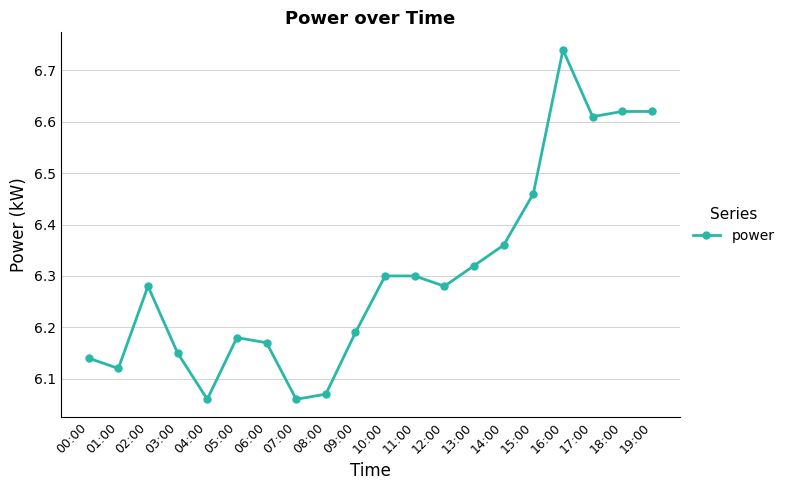

What is the label of the 10th point from the right?

10:00